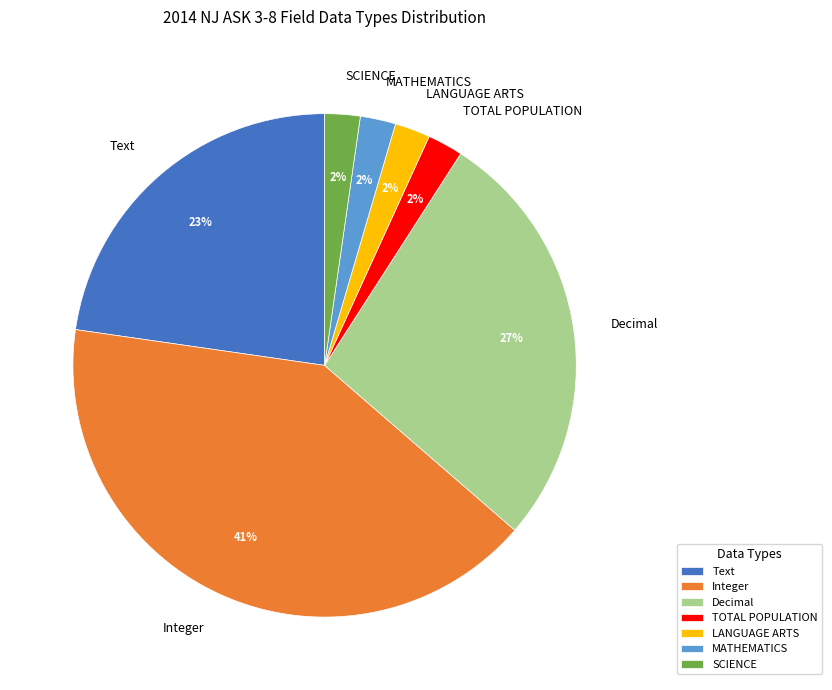

Do TOTAL POPULATION and Text together represent more than half of the pie?

No